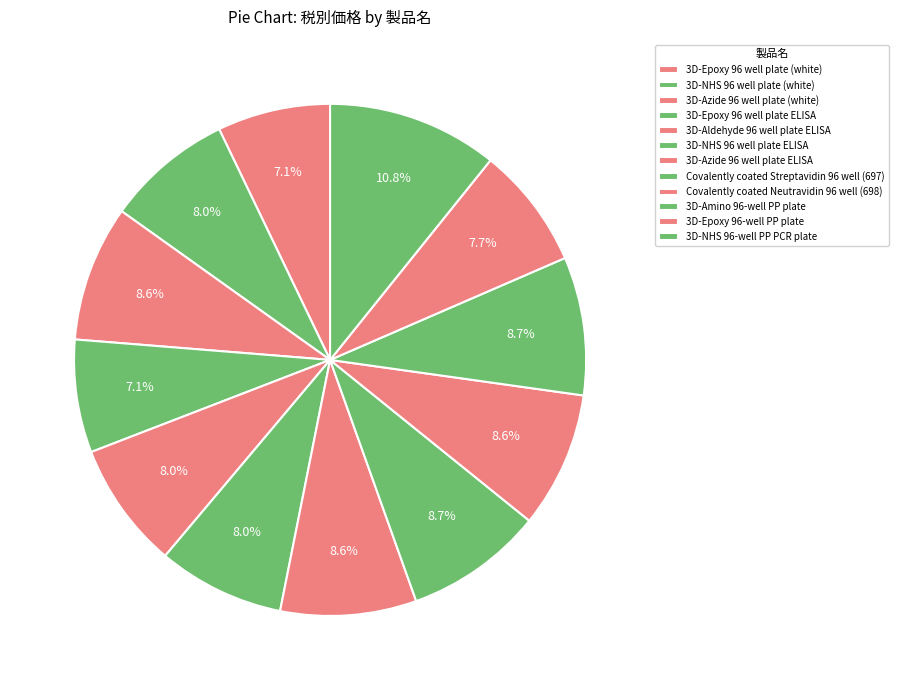

To the nearest percent, what is the average slice percentage?

8%